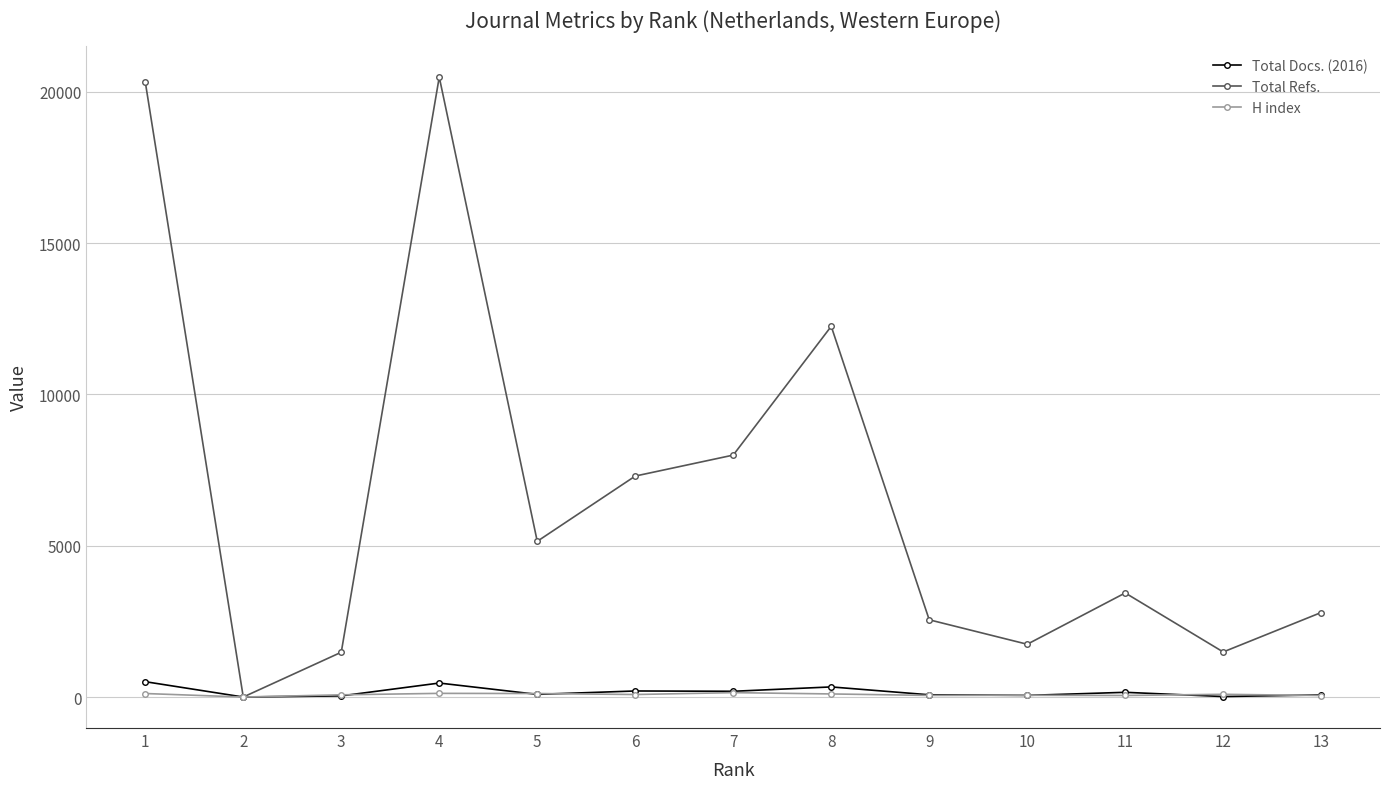

What are all the series names shown in the legend?

Total Docs. (2016), Total Refs., H index